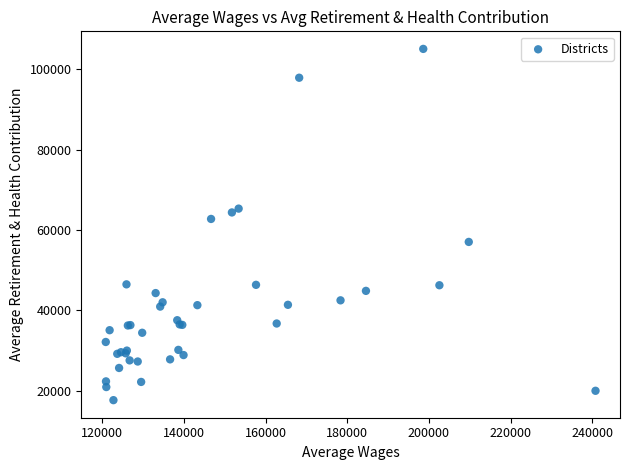

What Y value in the scatter plot is closest to 61368?

62759.0